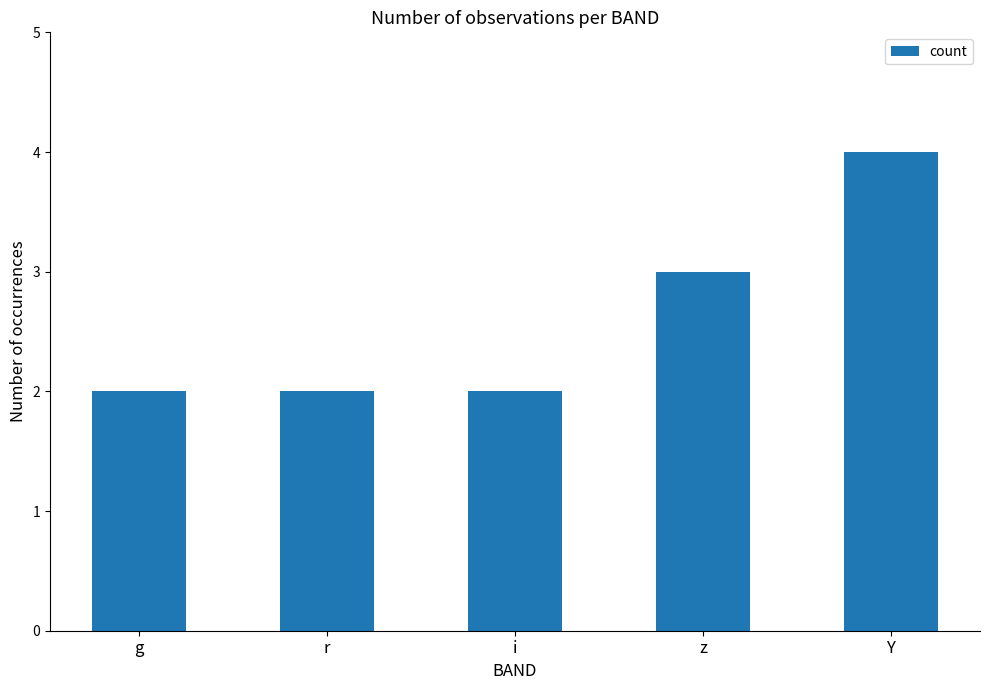

How many categories are shown in the chart?

5